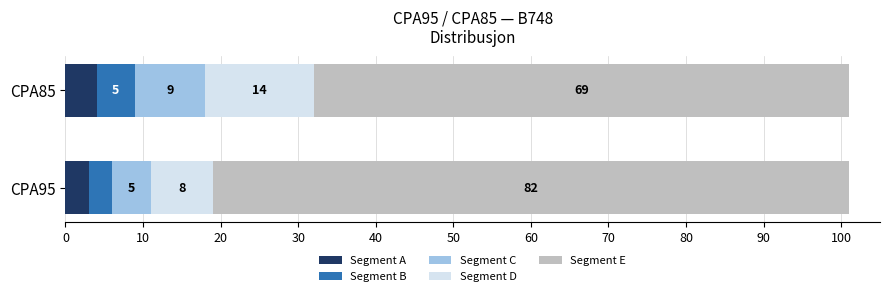

How many categories are shown in the chart?

2